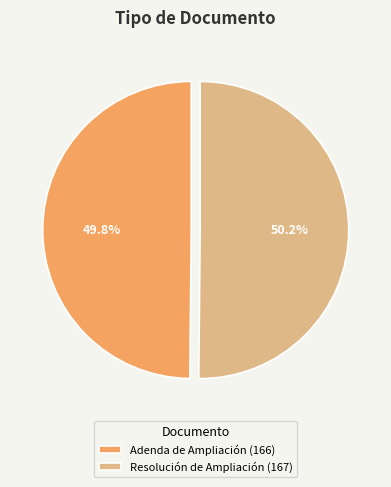

What is the ratio of the value at Adenda de Ampliación (166) to the value at Resolución de Ampliación (167)?

1.0